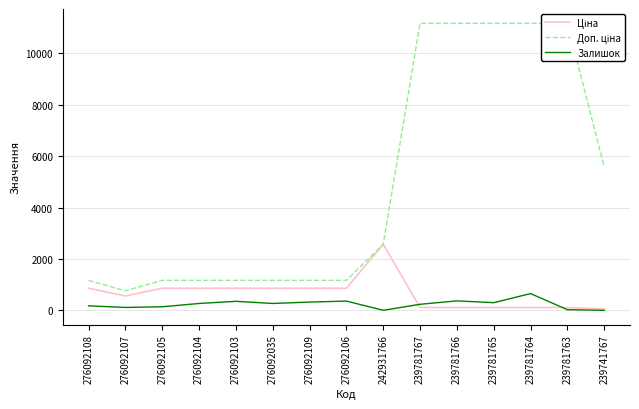

Reading left to right, list all the values displayed in this chart.

Ціна: 276092108=862.8	276092107=560.8	276092105=862.8	276092104=862.8	276092103=862.8	276092035=862.8	276092109=862.8	276092106=862.8	242931766=2572.0	239781767=111.7	239781766=111.7	239781765=111.7	239781764=111.7	239781763=111.7	239741767=55.9
Доп. ціна: 276092108=1169.2	276092107=760.0	276092105=1169.2	276092104=1169.2	276092103=1169.2	276092035=1169.2	276092109=1169.2	276092106=1169.2	242931766=2572.0	239781767=11169.0	239781766=11169.0	239781765=11169.0	239781764=11169.0	239781763=11169.0	239741767=5585.0
Залишок: 276092108=177.0	276092107=114.0	276092105=140.0	276092104=269.0	276092103=352.0	276092035=269.0	276092109=323.0	276092106=362.0	242931766=3.0	239781767=237.0	239781766=370.0	239781765=300.0	239781764=653.0	239781763=28.0	239741767=2.0